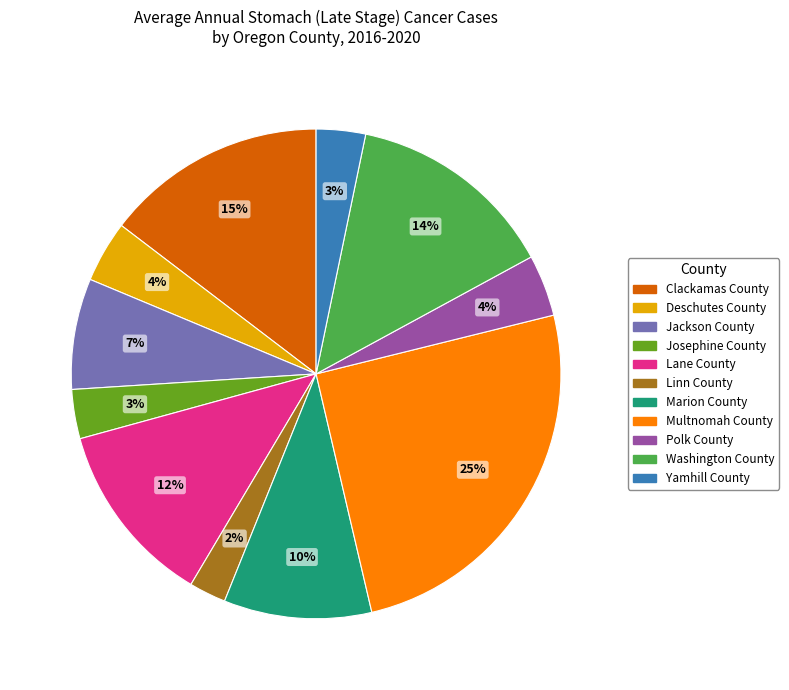

Count the number of slices in the pie.

11